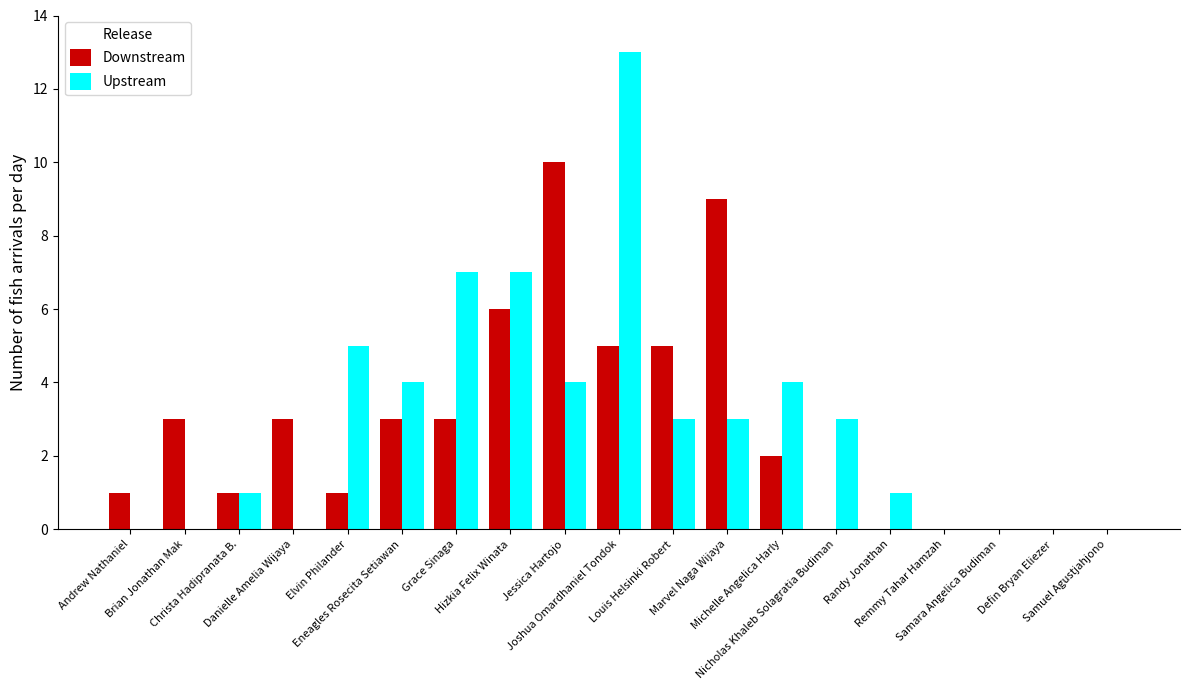

True or false: Upstream has a value of 2 at Louis Helsinki Robert.

False